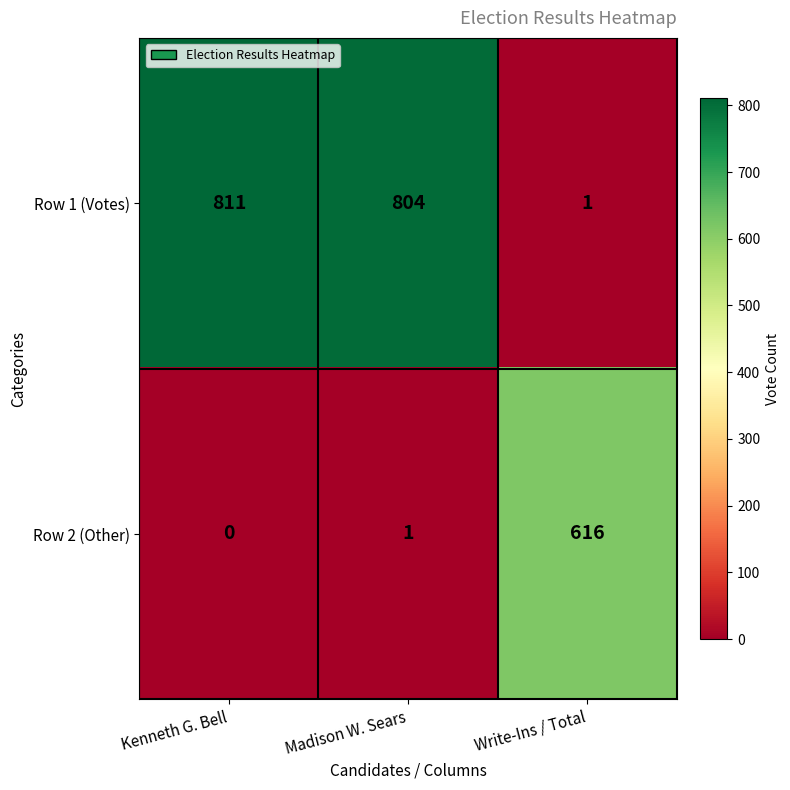

Which series has the largest total across all categories?

Row 1 (Votes)